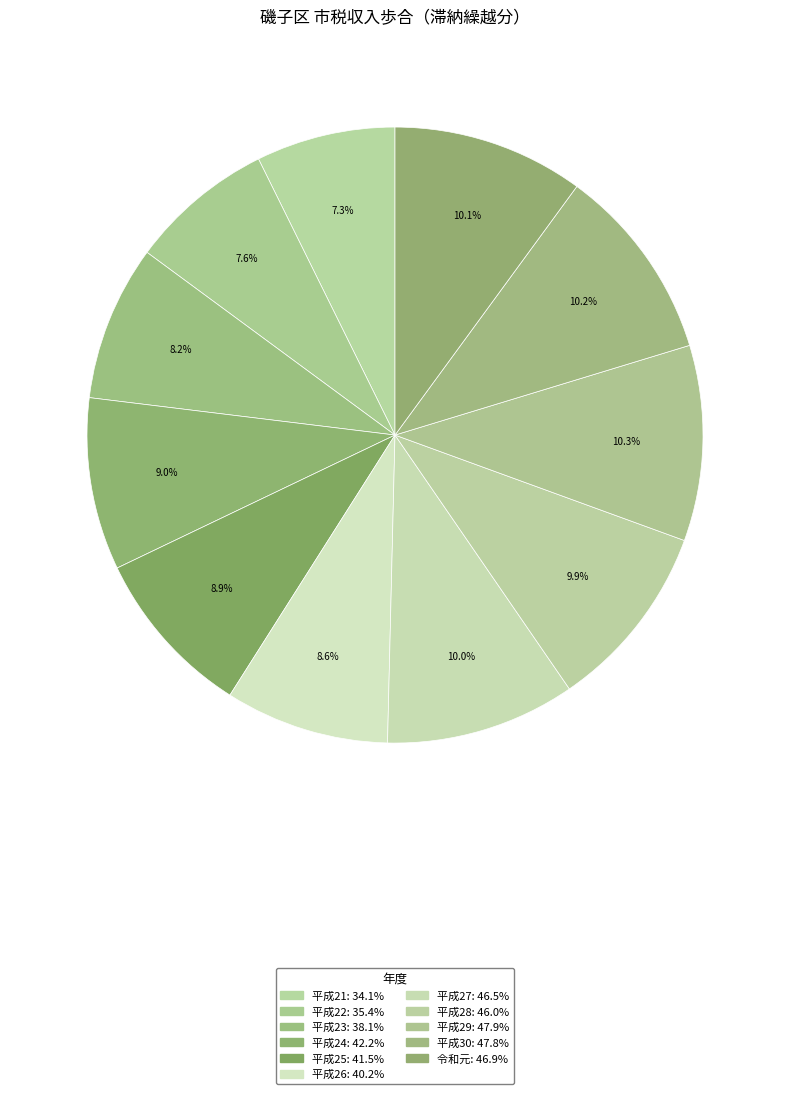

Between 平成25 and 平成27, which is larger?

平成27